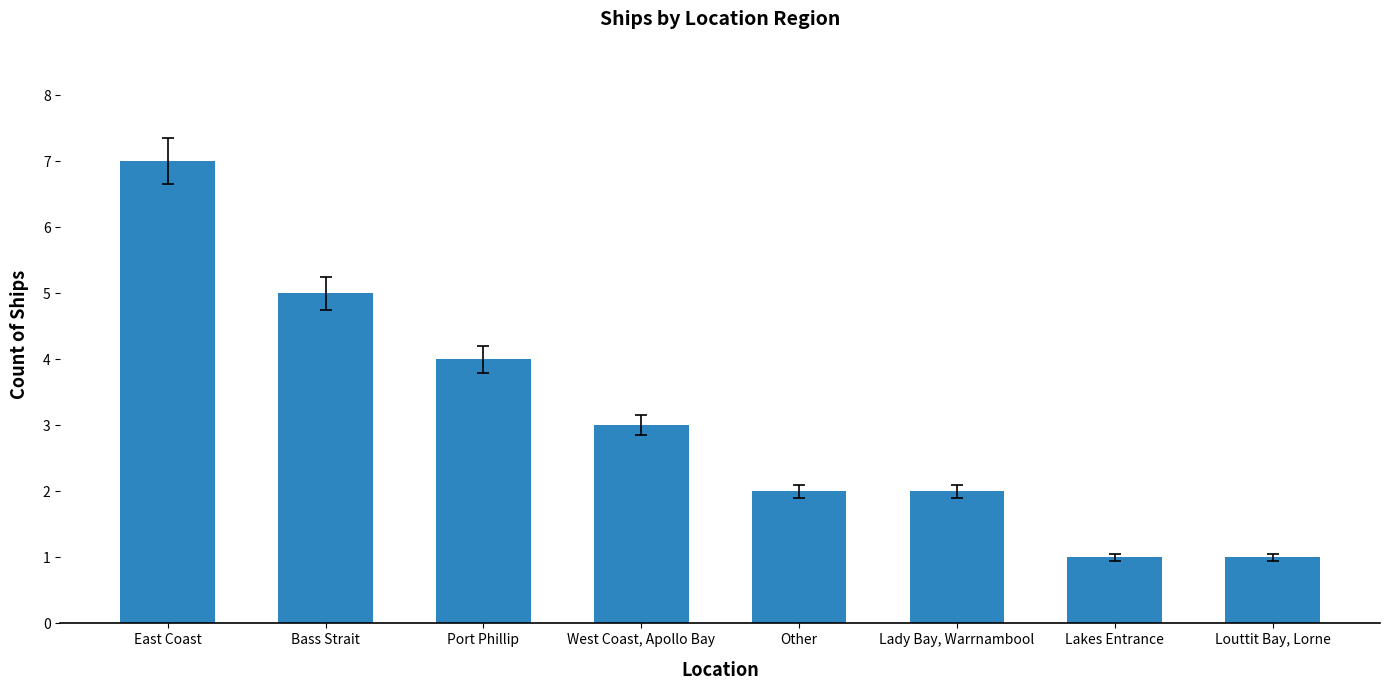

What is the label of the 3rd bar from the right?

Lady Bay, Warrnambool